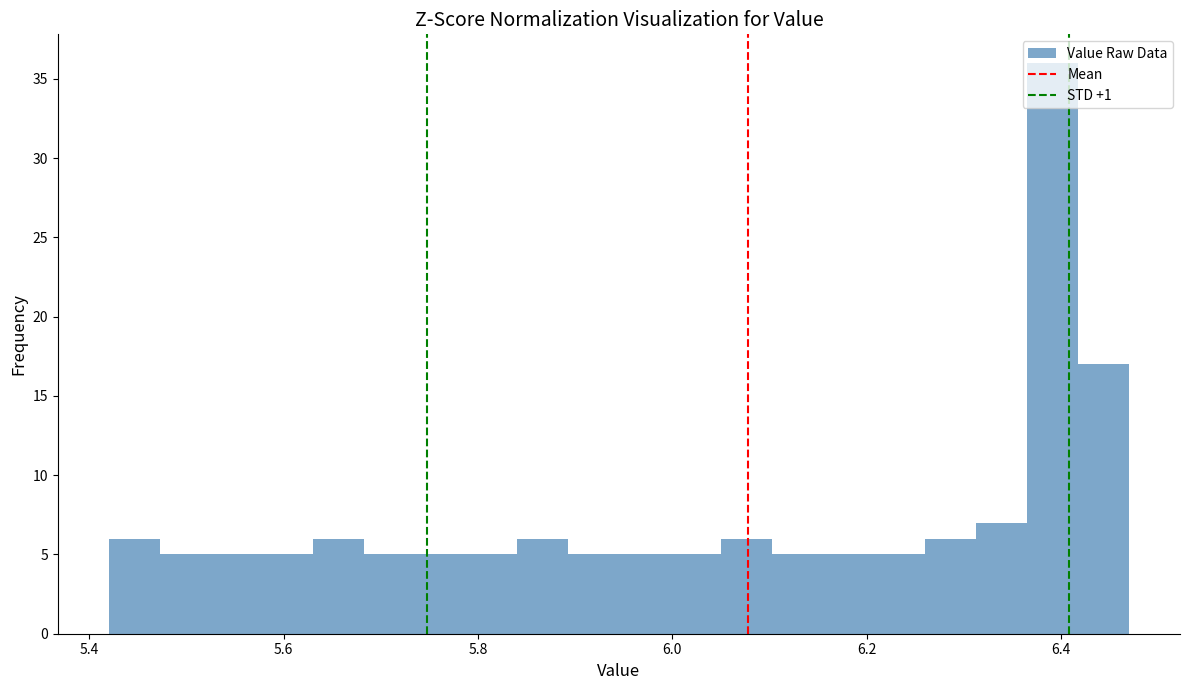

Read against the x-axis, roughly where is the centre of the tallest bar?

6.40